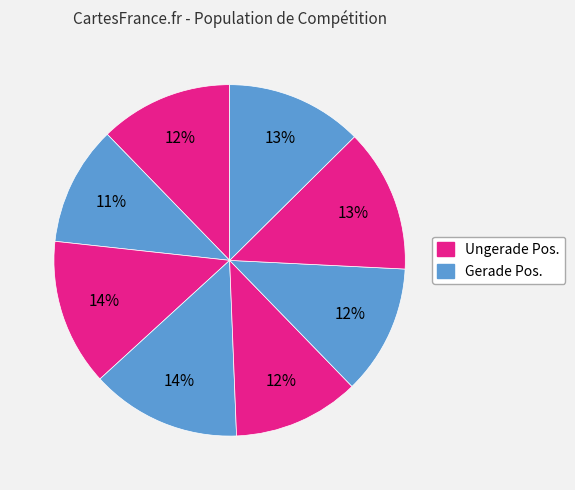

How many slices are in this pie chart?

8